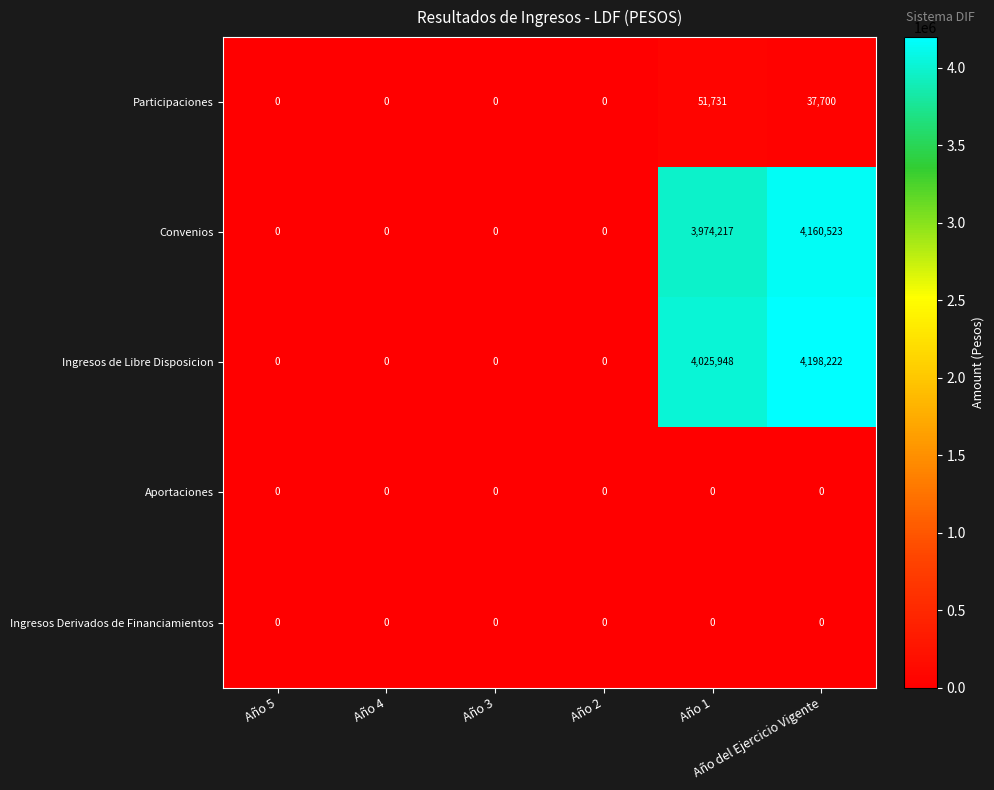

Between Año 3 and Año 1, which series saw the biggest shift?

Ingresos de Libre Disposicion